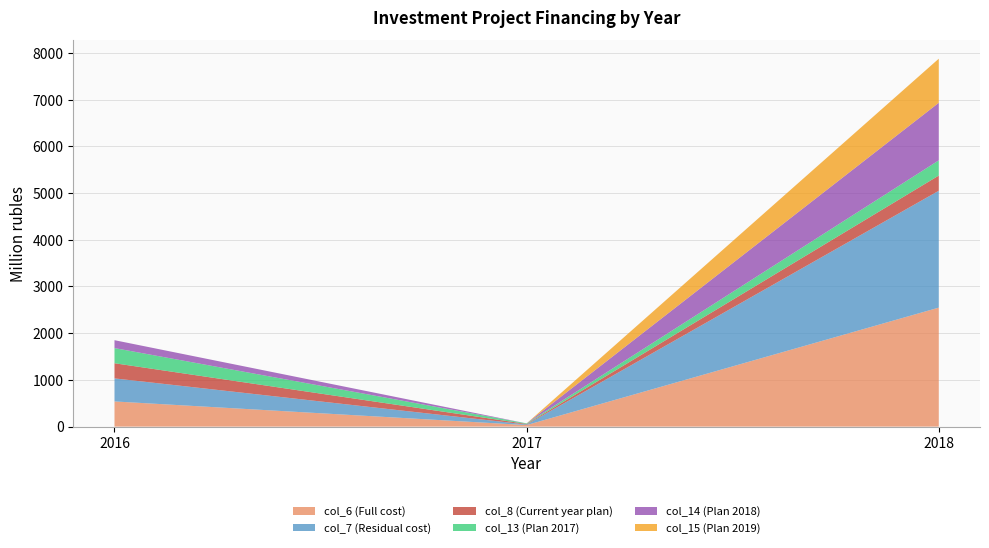

Reading left to right, list all the values displayed in this chart.

col_6 (Full cost): 2016=538.9	2017=32.9	2018=2547.3
col_7 (Residual cost): 2016=493.4	2017=12.0	2018=2501.8
col_8 (Current year plan): 2016=324.5	2017=12.0	2018=325.7
col_13 (Plan 2017): 2016=324.5	2017=12.0	2018=325.7
col_14 (Plan 2018): 2016=169.0	2017=0.0	2018=1231.8
col_15 (Plan 2019): 2016=0.0	2017=0.0	2018=944.3